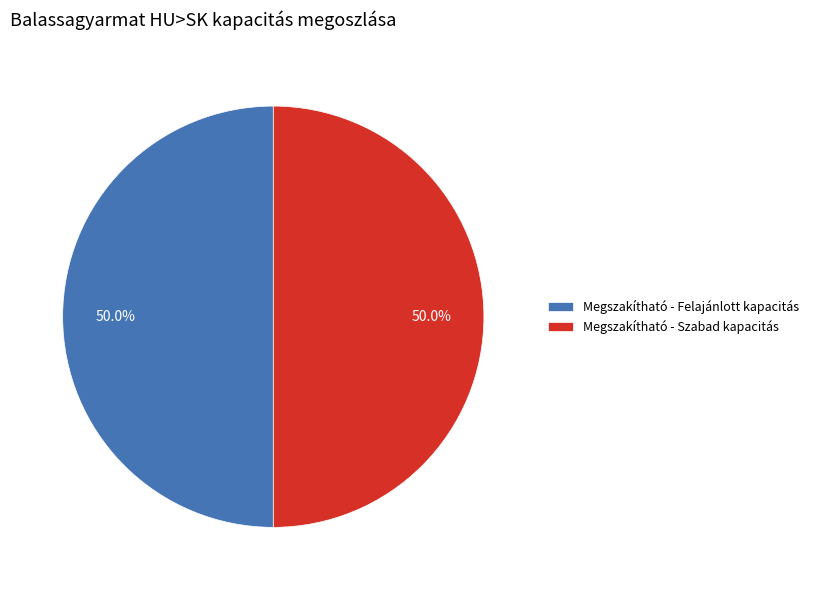

What is the ratio of the value at Megszakítható - Szabad kapacitás to the value at Megszakítható - Felajánlott kapacitás?

1.0